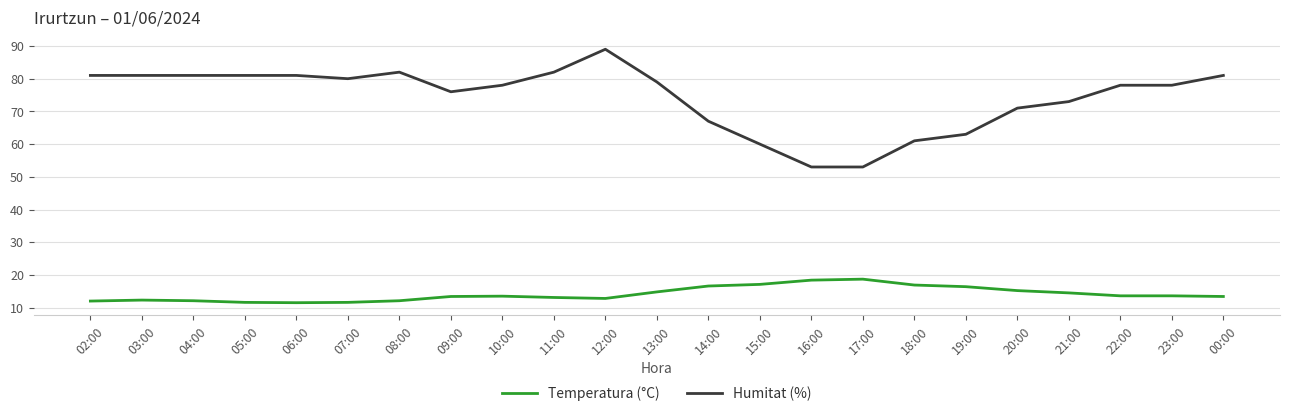

True or false: Humitat (%) has a value of 53.0 at 17:00.

True